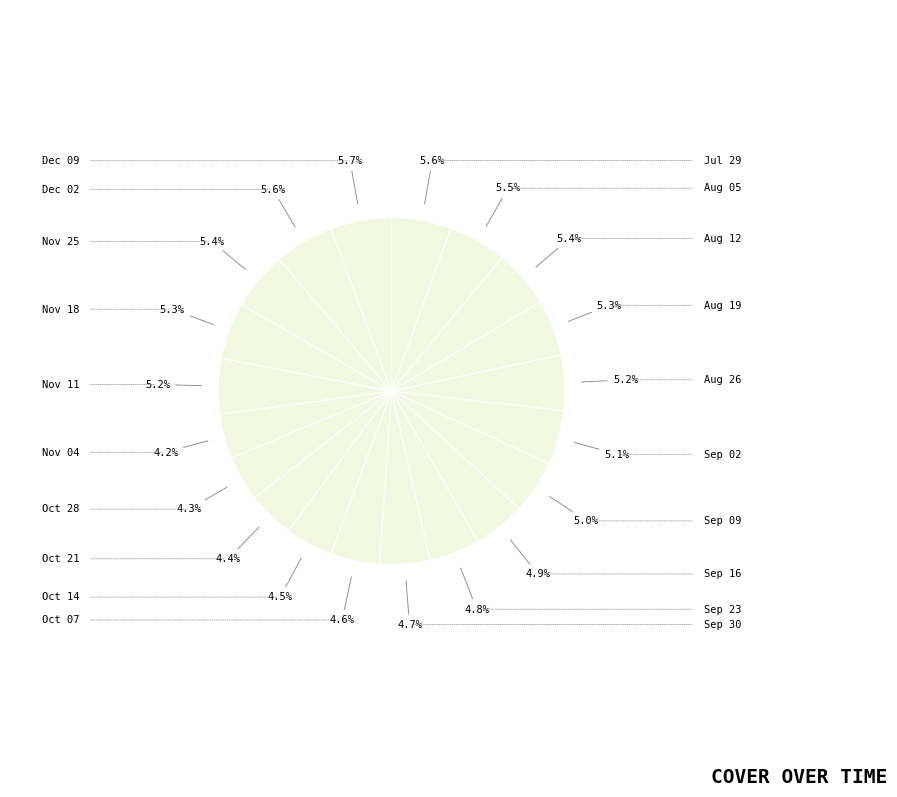

To the nearest percent, what is the average slice percentage?

5%